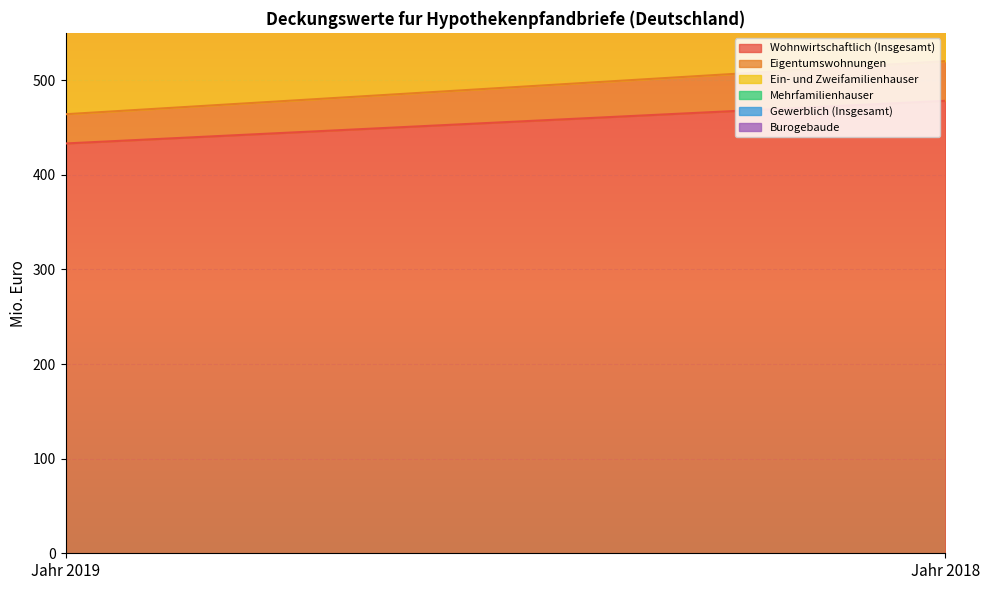

What is the spread (max minus min) of values at Jahr 2019?

430.4